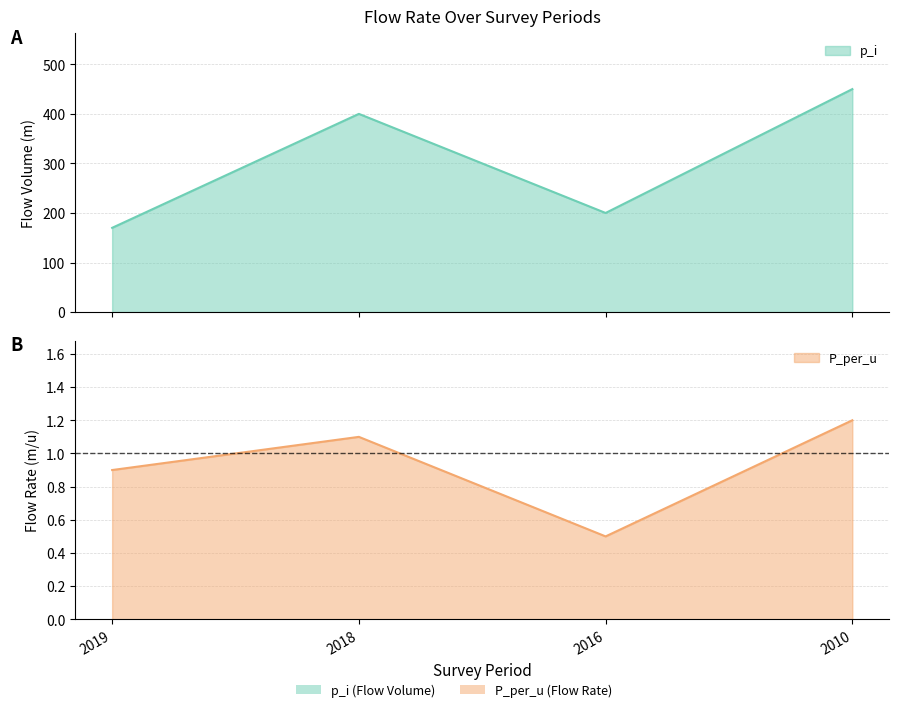

Reading right to left, extract all data points from this chart.

p_i: 450.0	200.0	400.0	170.0
P_per_u: 1.2	0.5	1.1	0.9